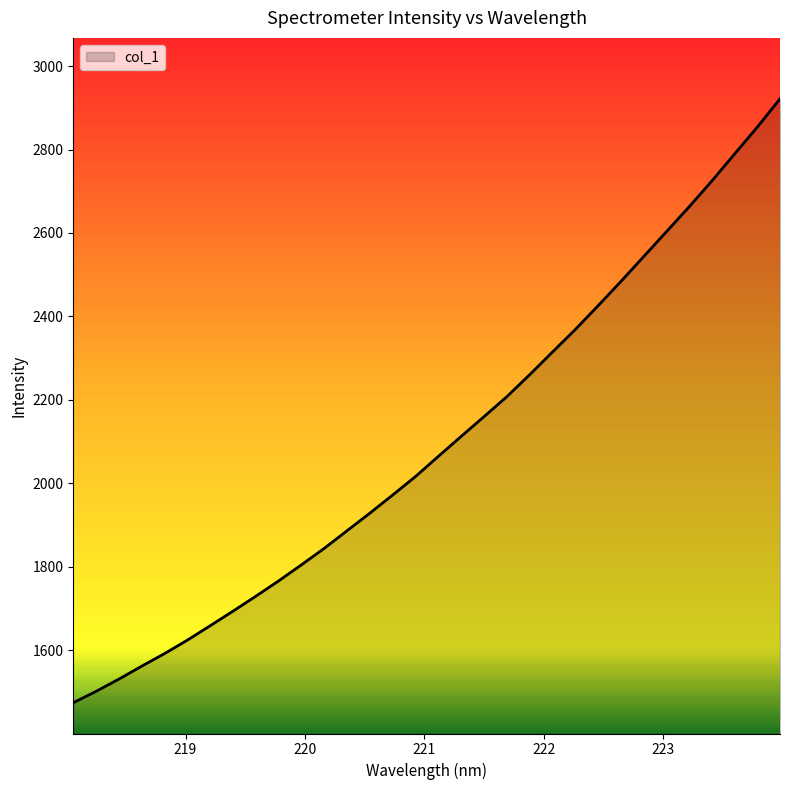

Does the chart display data point markers on the line(s)?

No